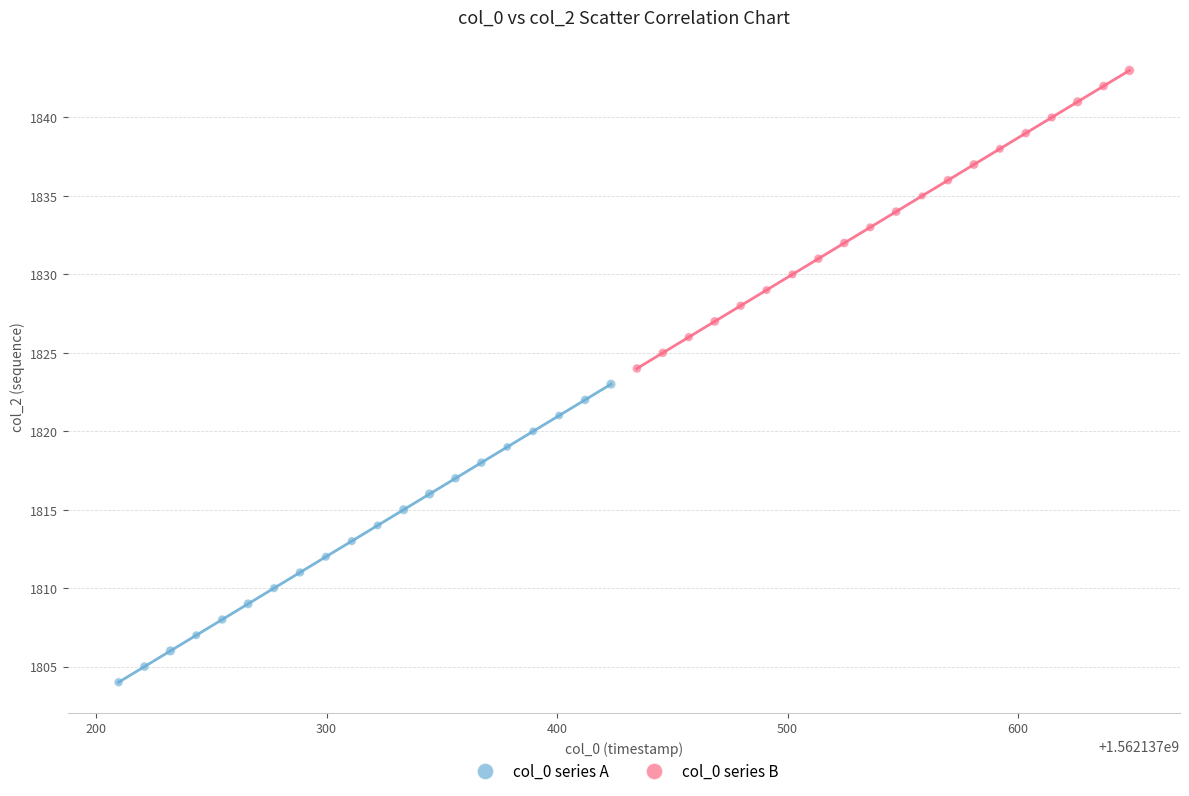

Which series reaches the minimum Y coordinate?

col_0 series A